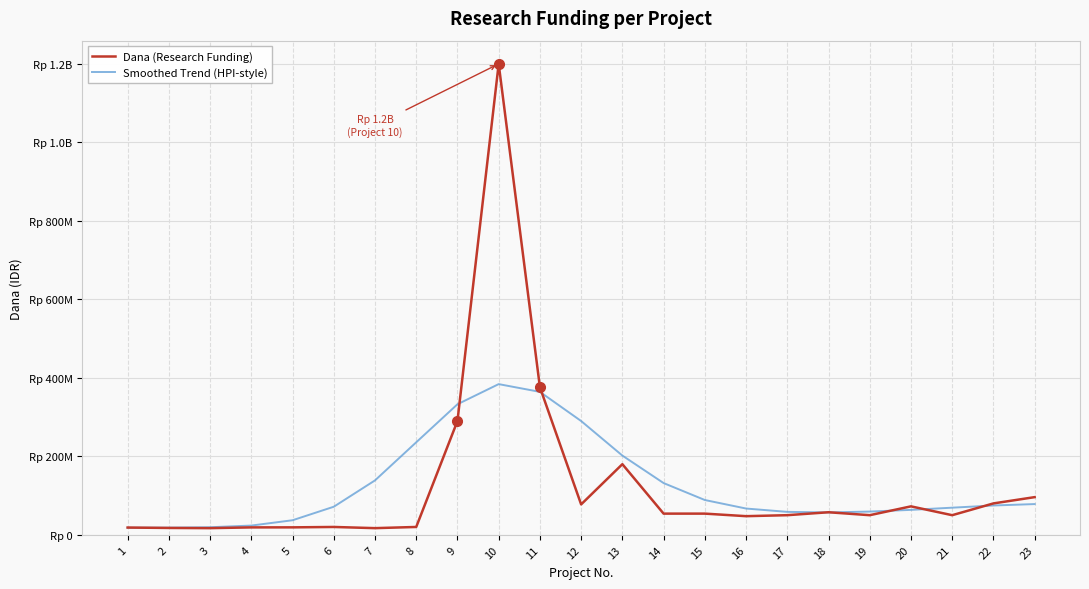

What is the sum of the Dana (Research Funding) values at 18 and 8?

77500000.0